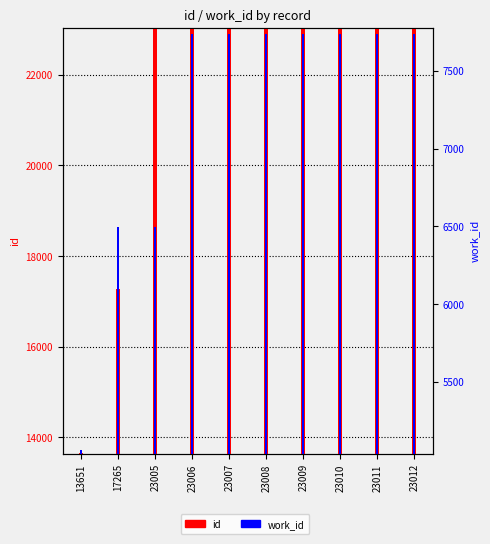

Does the chart contain stacked bars?

No